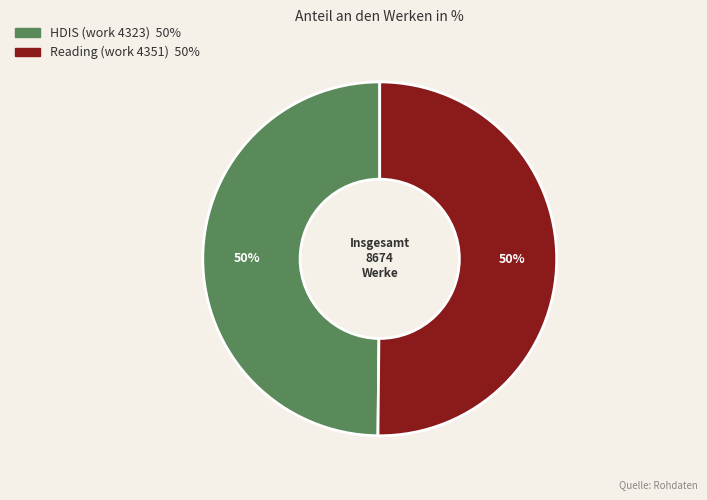

To the nearest percent, what is the combined percentage of HDIS (work 4323) and Reading (work 4351)?

100%